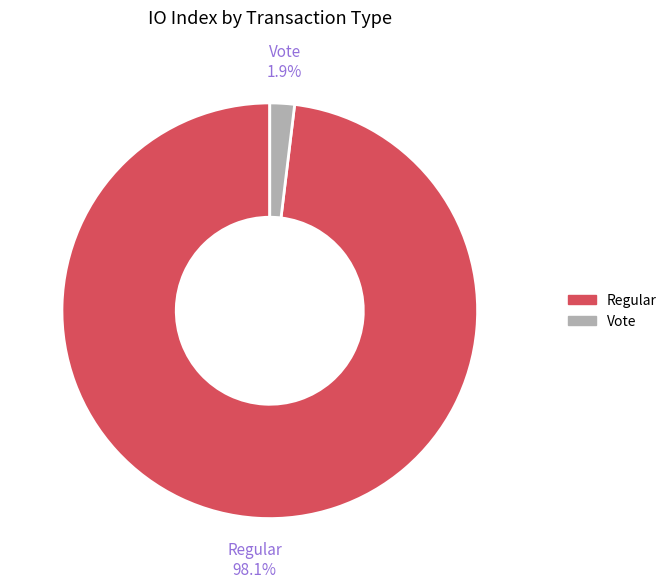

Which slice represents more than half of the pie?

Regular